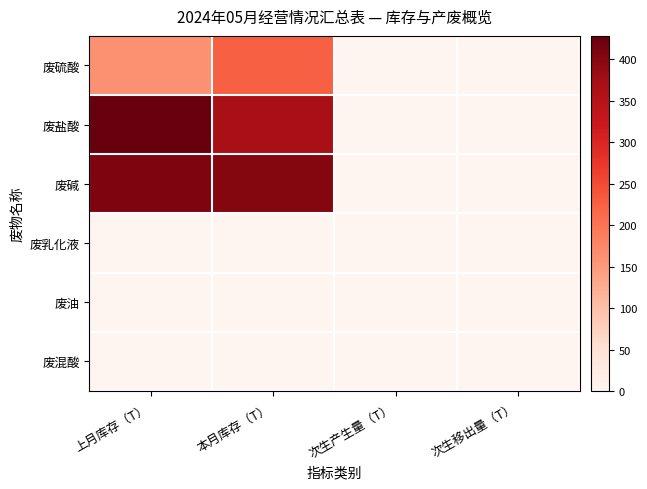

Reading left to right, list all the values displayed in this chart.

废硫酸: 上月库存（T）=160.9	本月库存（T）=224.8	次生产生量（T）=0.0	次生移出量（T）=0.0
废盐酸: 上月库存（T）=428.2	本月库存（T）=367.6	次生产生量（T）=0.0	次生移出量（T）=0.0
废碱: 上月库存（T）=407.1	本月库存（T）=402.8	次生产生量（T）=0.0	次生移出量（T）=0.0
废乳化液: 上月库存（T）=0.0	本月库存（T）=0.0	次生产生量（T）=0.0	次生移出量（T）=0.0
废油: 上月库存（T）=0.0	本月库存（T）=0.0	次生产生量（T）=0.0	次生移出量（T）=0.0
废混酸: 上月库存（T）=0.0	本月库存（T）=0.0	次生产生量（T）=0.0	次生移出量（T）=0.0